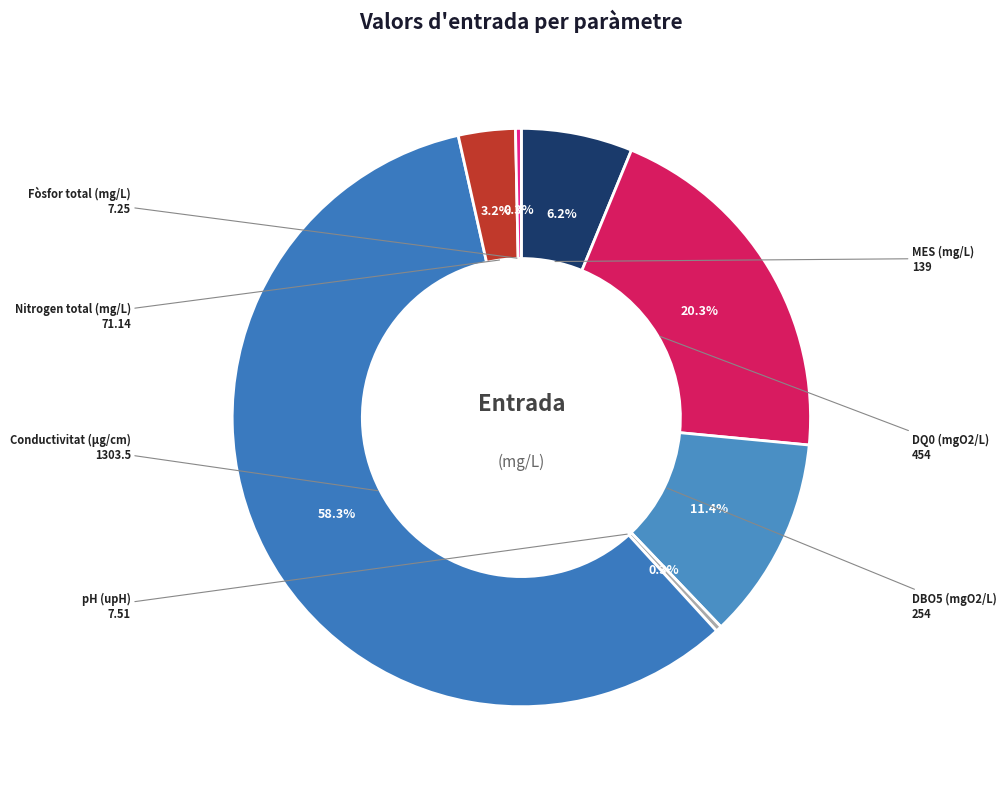

Which category accounts for the majority?

Conductivitat (µg/cm)